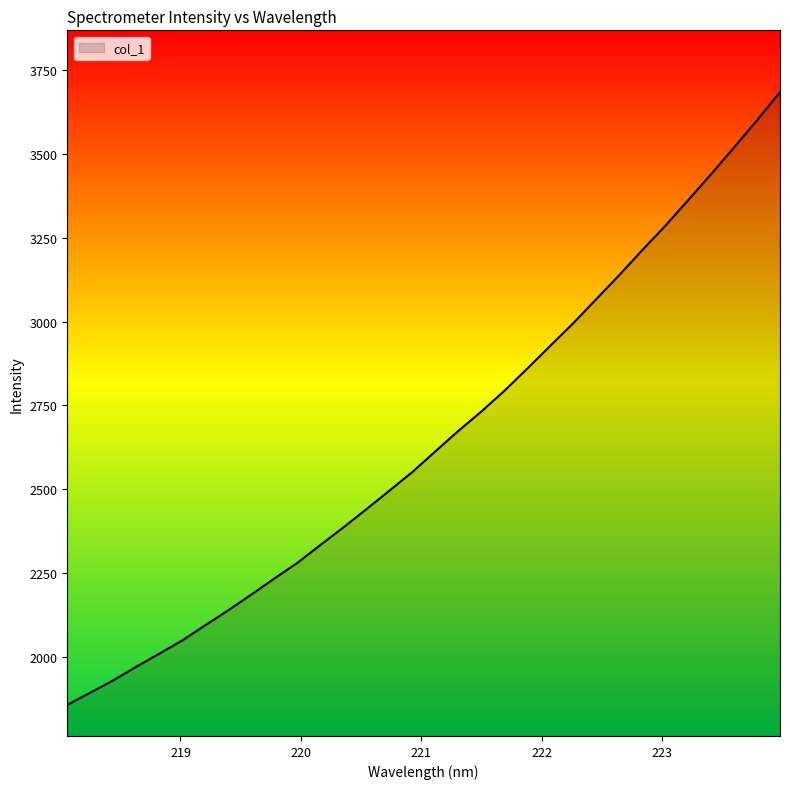

What is the smallest value displayed?

1856.2